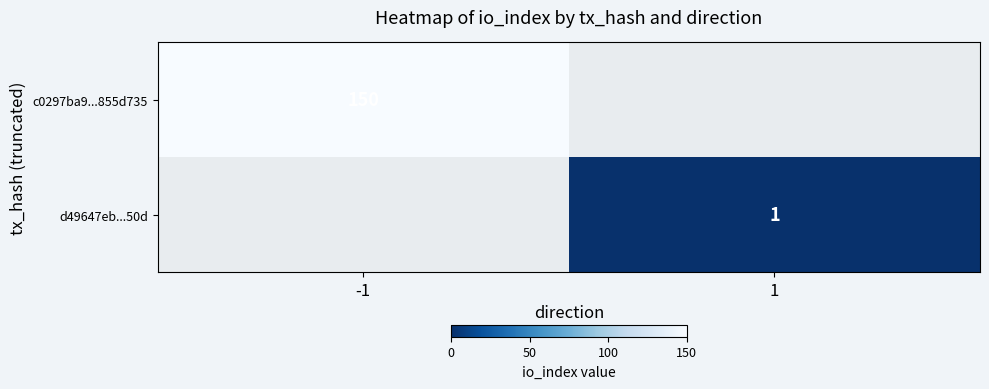

The value of c0297ba9...855d735 at -1 is 150. True or false?

True